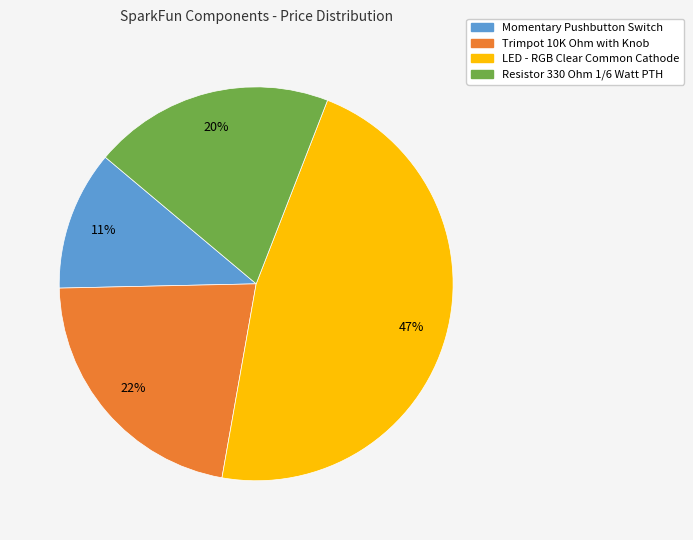

Is there a majority slice in this chart?

No